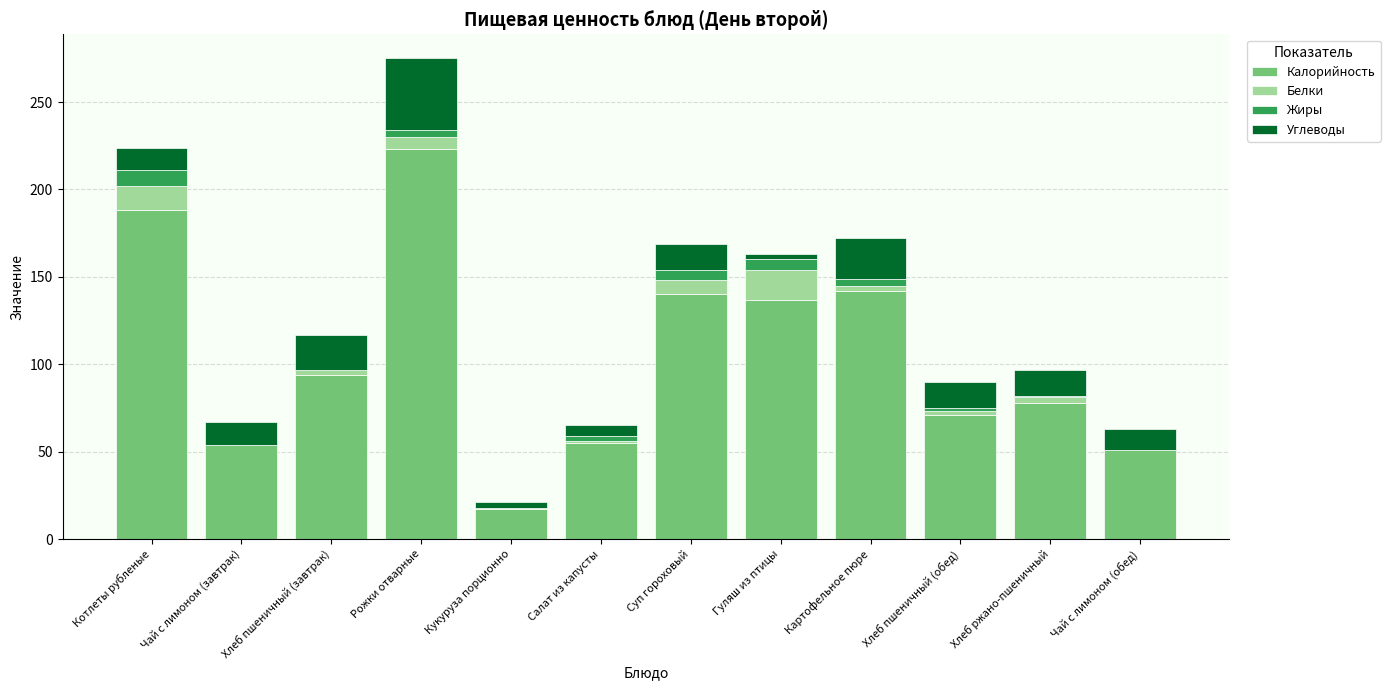

What is the maximum value for Калорийность?

223